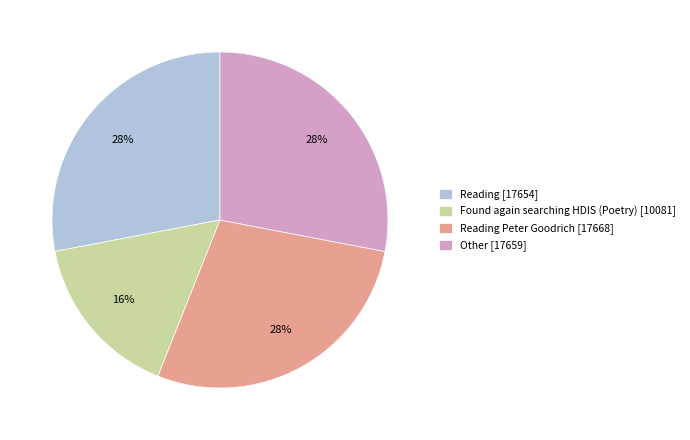

What is the ratio of the value at Reading Peter Goodrich [17668] to the value at Found again searching HDIS (Poetry) [10081]?

1.8